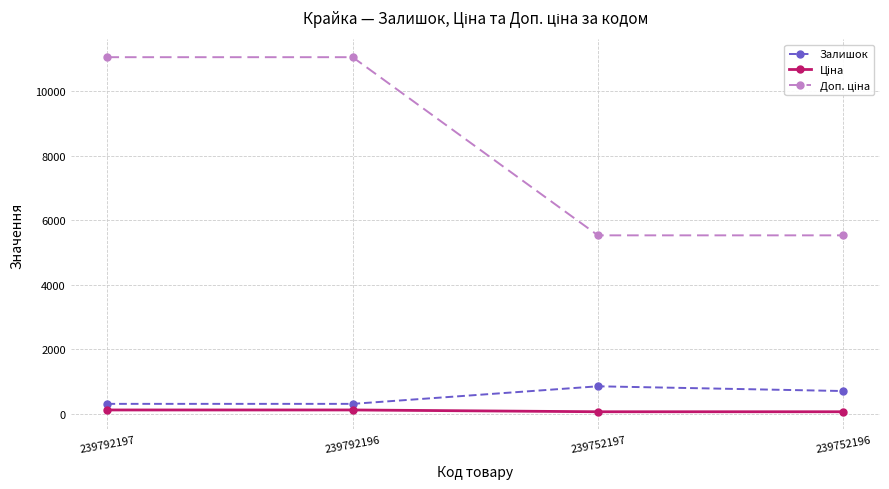

True or false: Залишок has a value of 300.0 at 239792196.

True